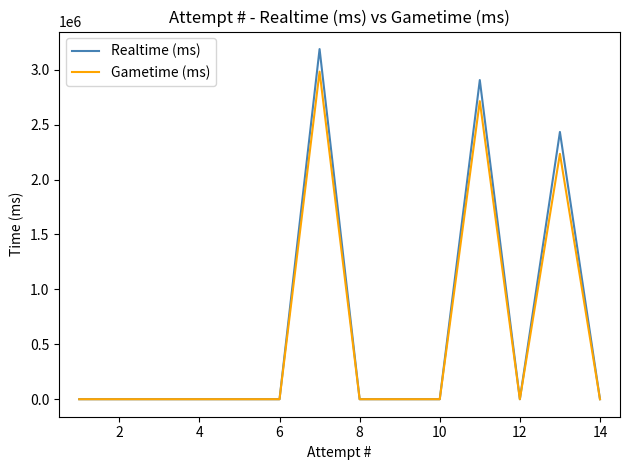

Is this an area chart (filled region under the line)?

No